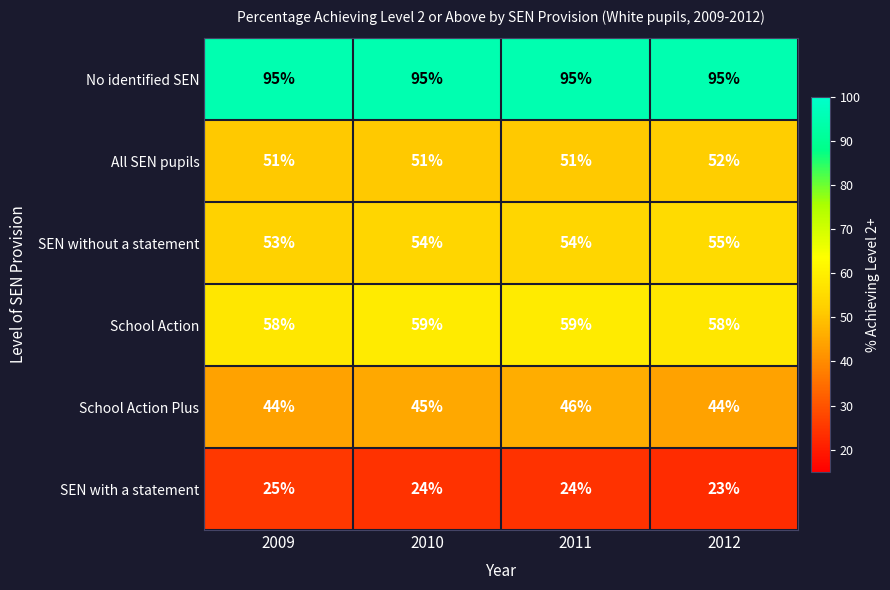

The All SEN pupils series shows 51 at 2010. True or false?

True